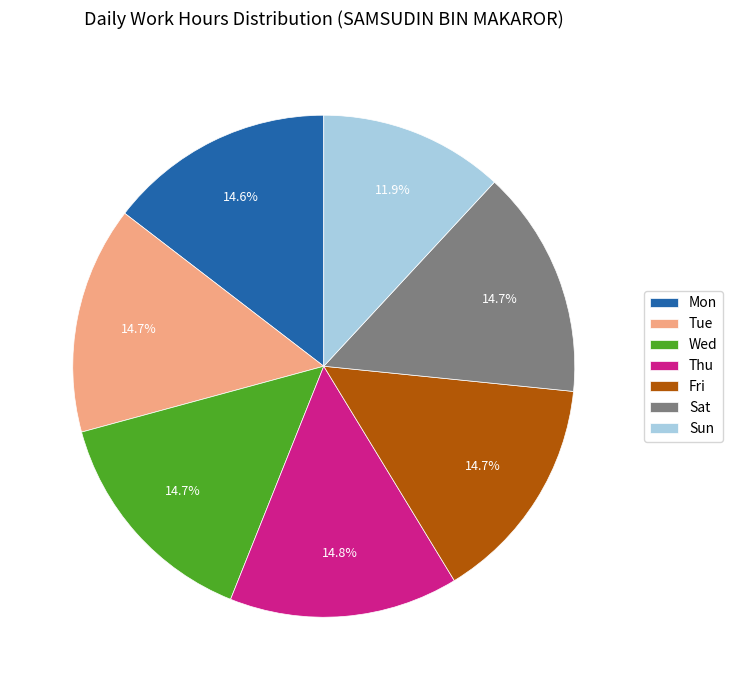

To the nearest percent, what percentage of the pie is Thu?

15%